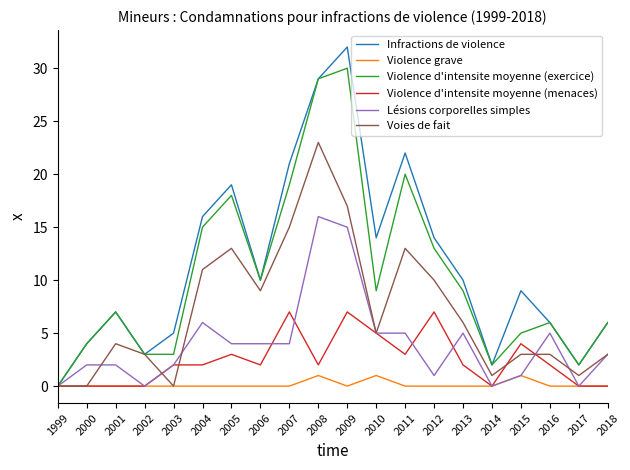

Is this an area chart (filled region under the line)?

No